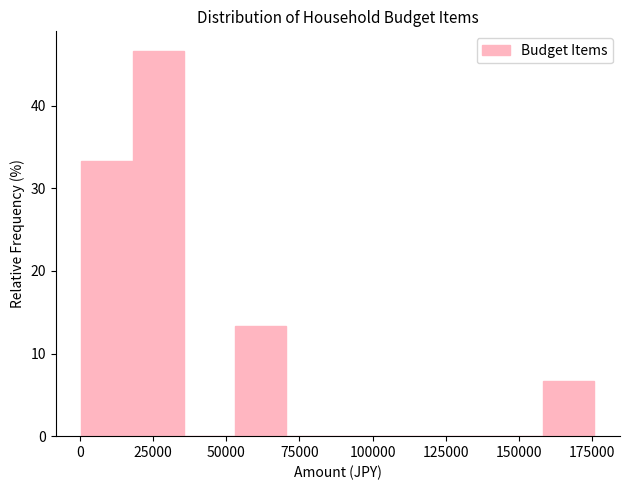

Read against the x-axis, roughly where is the centre of the tallest bar?

25000